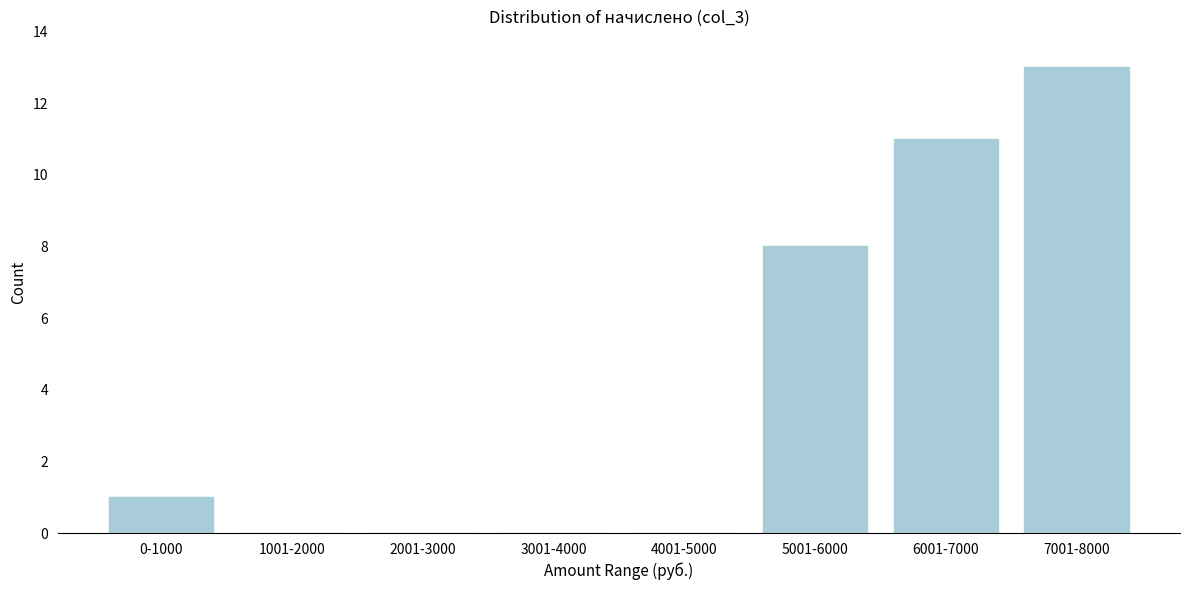

Reading right to left, what are all the values shown in this chart?

7001-8000=13	6001-7000=11	5001-6000=8	4001-5000=0	3001-4000=0	2001-3000=0	1001-2000=0	0-1000=1